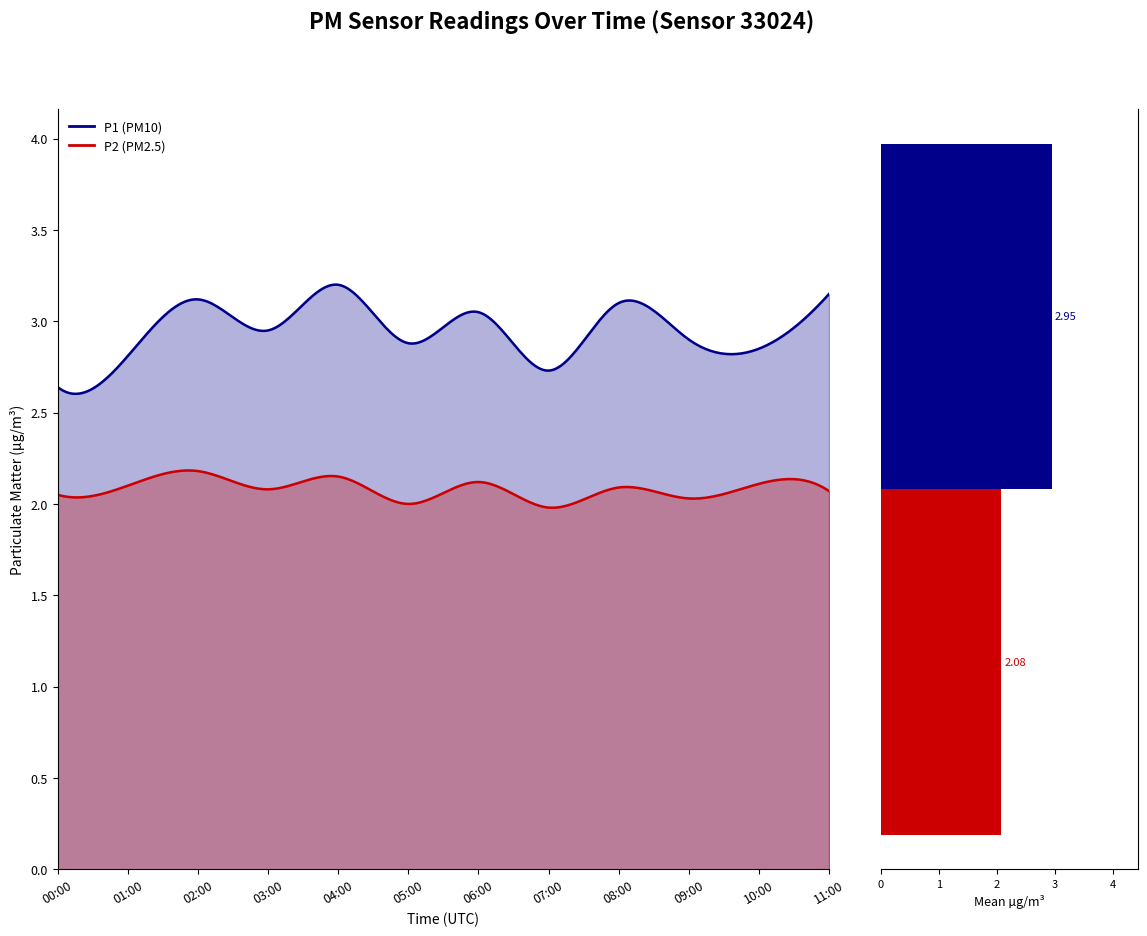

How many series are shown in this chart?

2